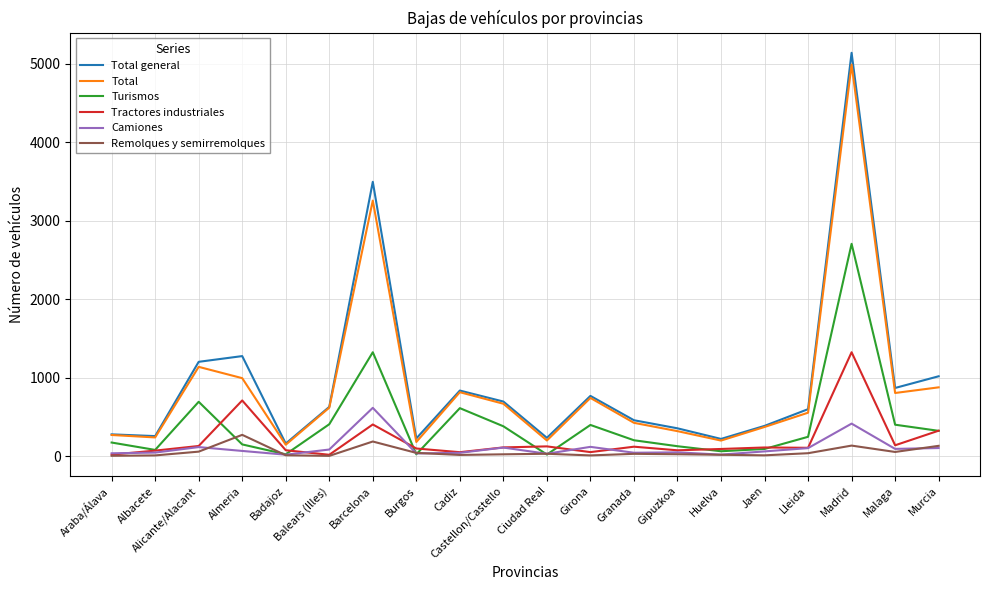

What is the average value of the Turismos series?

425